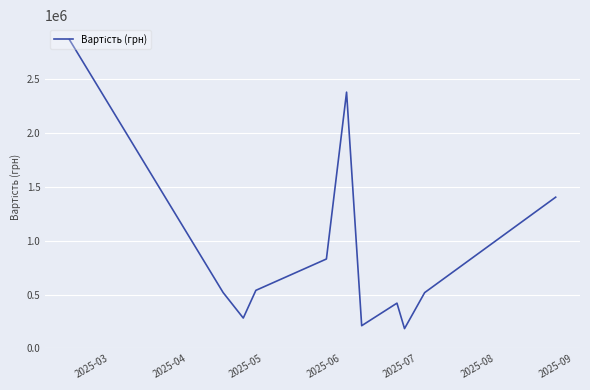

What is the minimum value shown in the chart?

184200.0